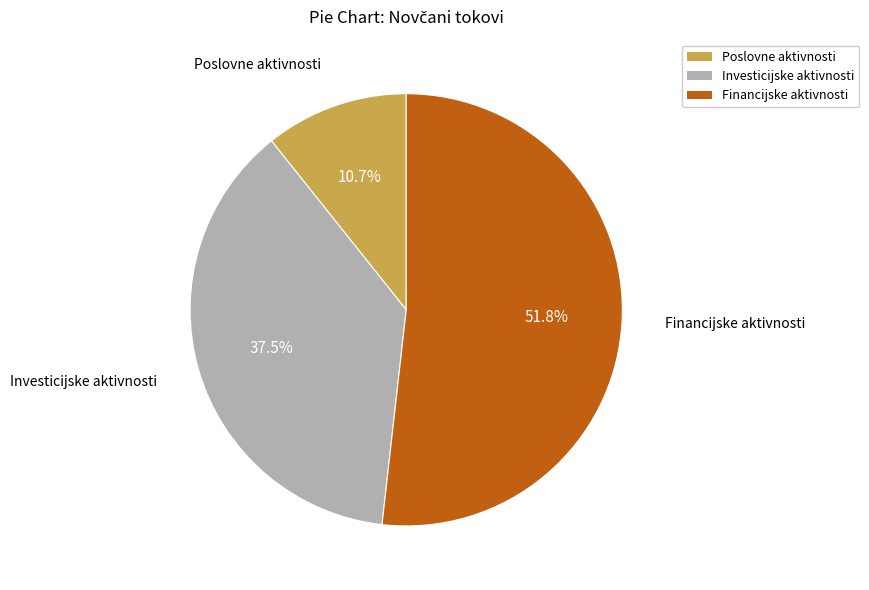

Which has a higher value, Investicijske aktivnosti or Poslovne aktivnosti?

Investicijske aktivnosti